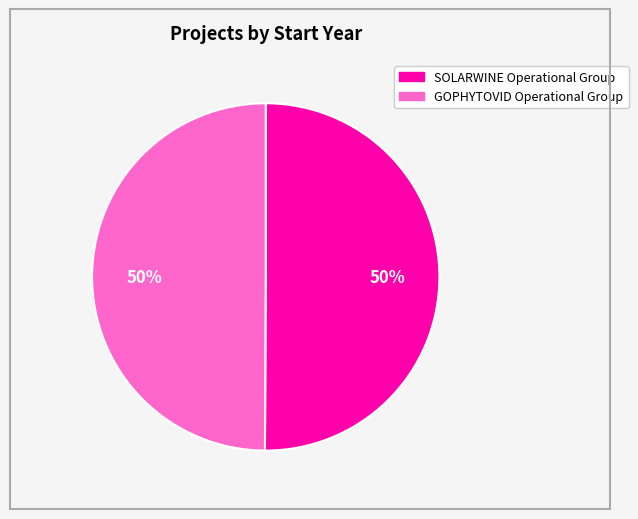

How many slices are in this pie chart?

2